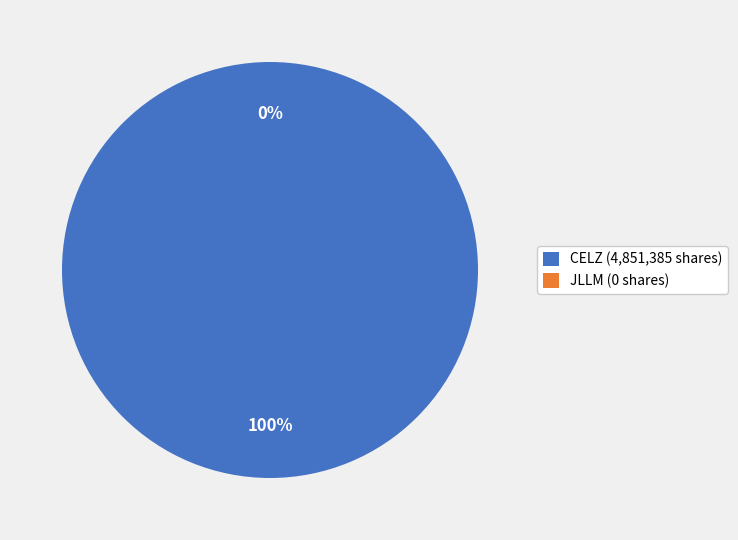

Is it true that JLLM is 1% of the pie?

False